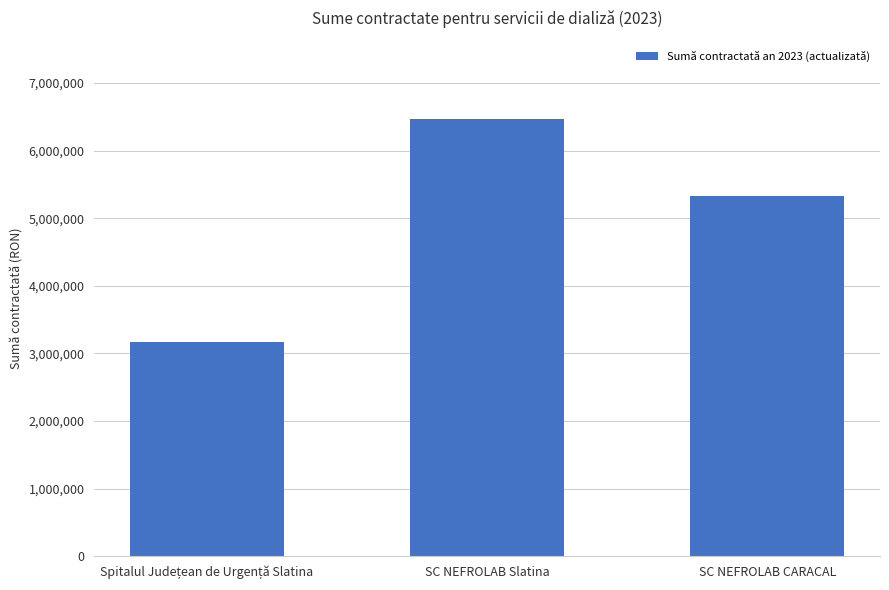

Count the values in the range 3174873 to 6464886.

3